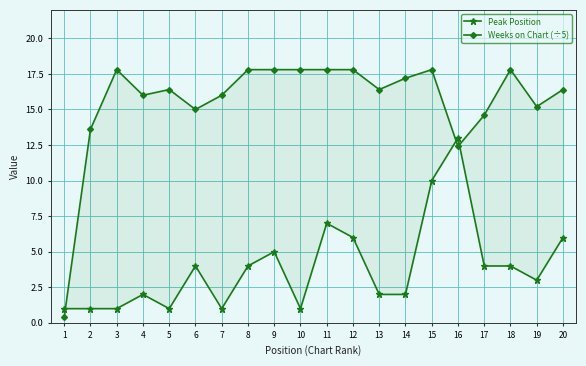

Which has a higher value, 7 or 6?

6